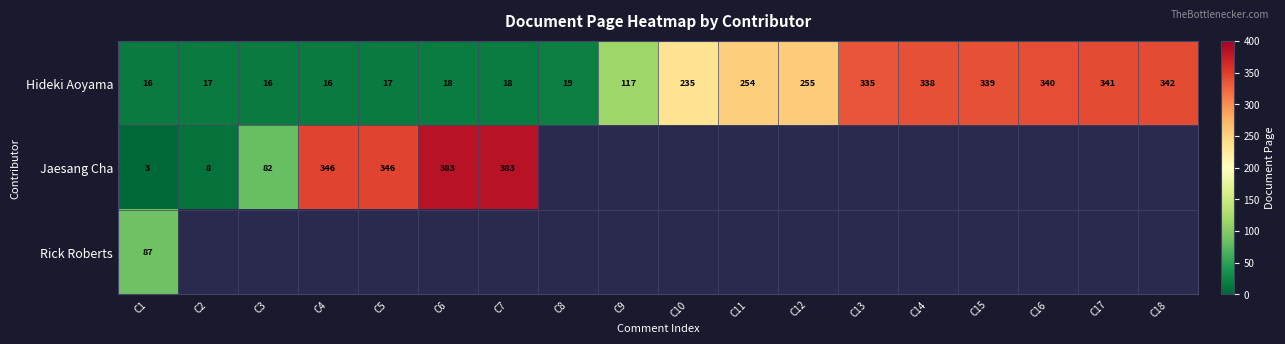

What is the sum of the Hideki Aoyama values at C2 and C17?

358